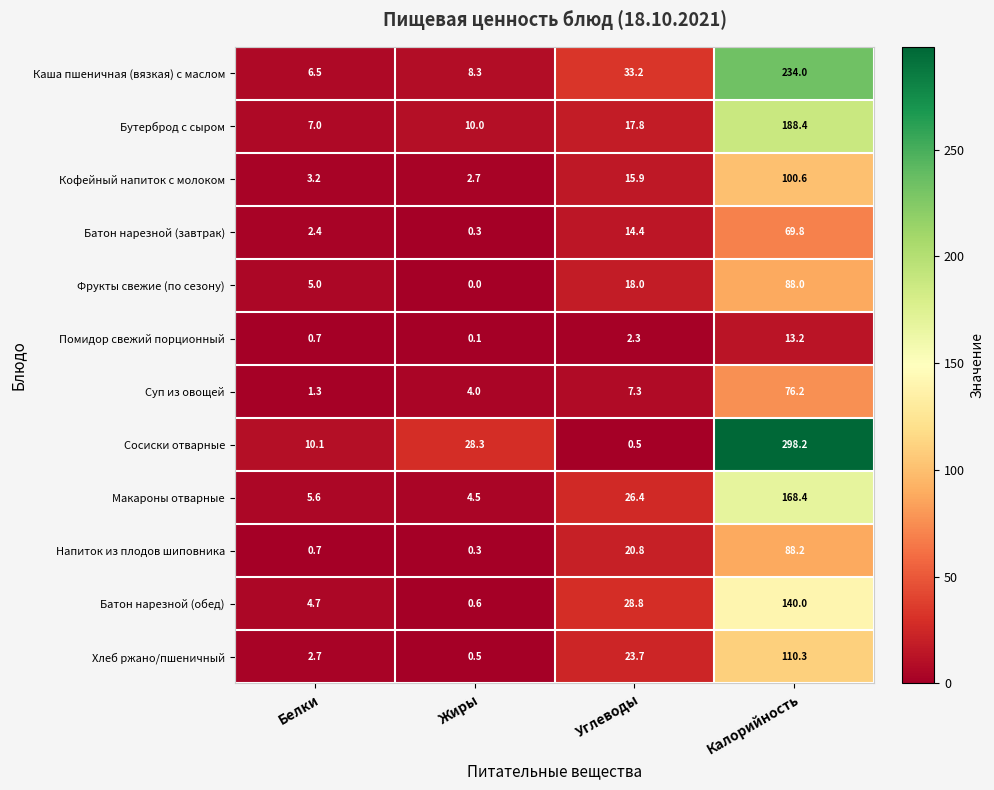

What is the total value across all series at Белки?

49.9